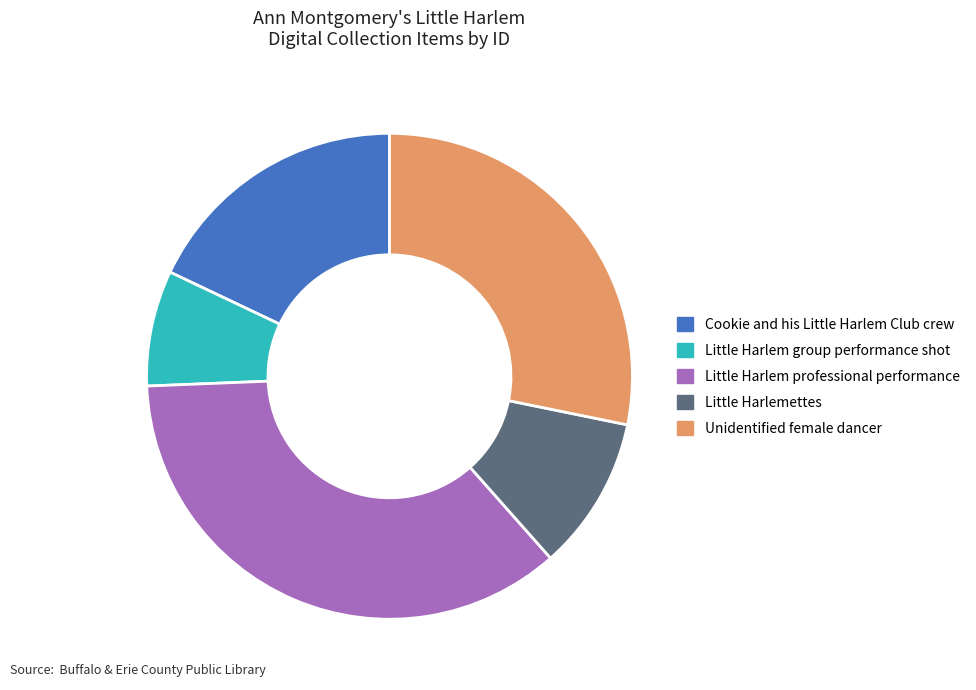

The Unidentified female dancer slice represents 28% of the pie. True or false?

True